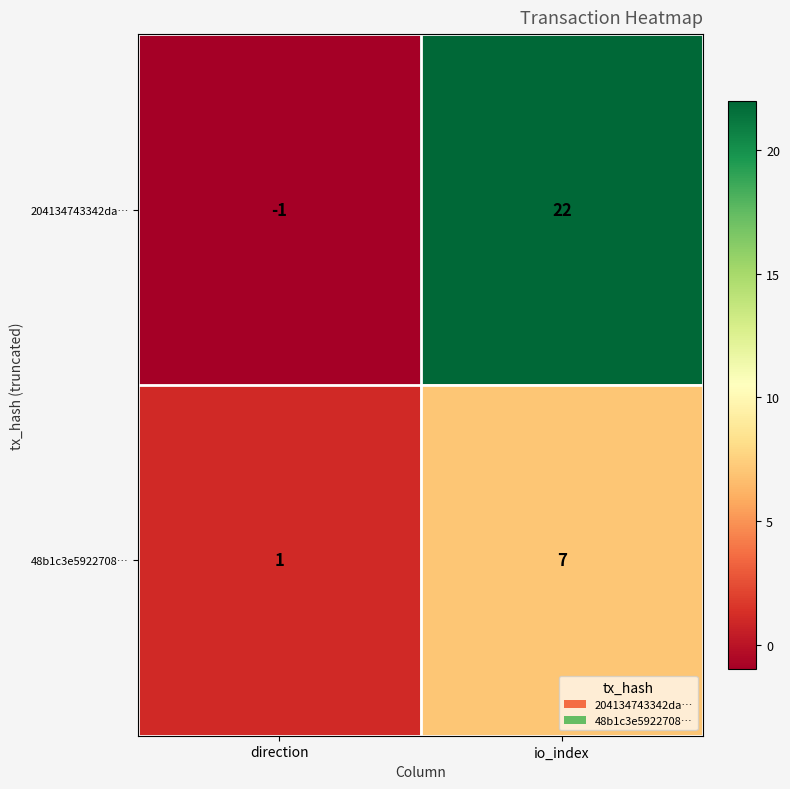

Reading right to left, transcribe all the data shown in this chart.

204134743342da…: 22	-1
48b1c3e5922708…: 7	1